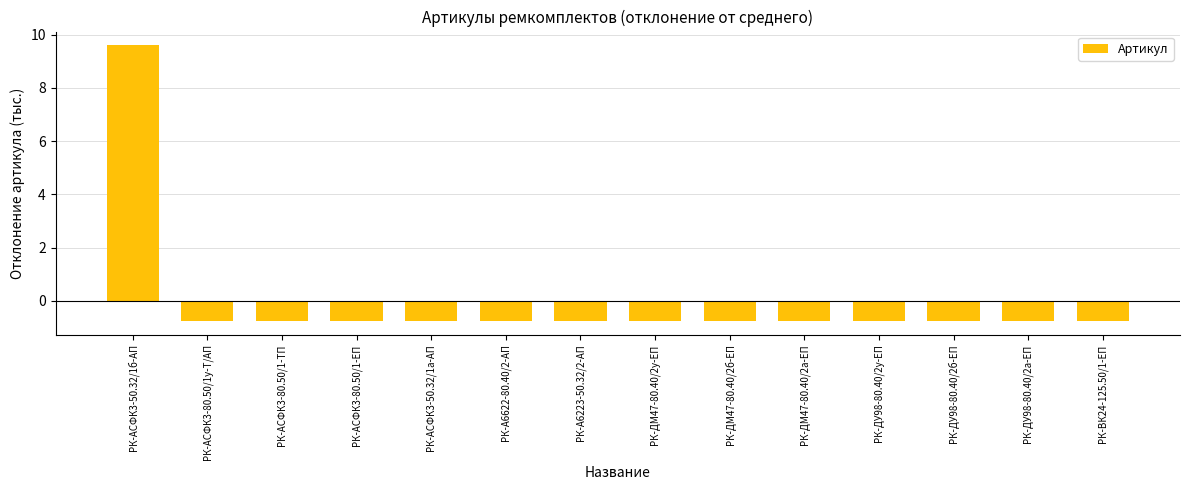

Reading right to left, extract all data points from this chart.

РК-ВК24-125.50/1-ЕП=-0.7	РК-ДУ98-80.40/2а-ЕП=-0.7	РК-ДУ98-80.40/2б-ЕП=-0.7	РК-ДУ98-80.40/2у-ЕП=-0.7	РК-ДМ47-80.40/2а-ЕП=-0.7	РК-ДМ47-80.40/2б-ЕП=-0.7	РК-ДМ47-80.40/2у-ЕП=-0.7	РК-А6223-50.32/2-АП=-0.7	РК-А6622-80.40/2-АП=-0.7	РК-АСФК3-50.32/1а-АП=-0.7	РК-АСФК3-80.50/1-ЕП=-0.7	РК-АСФК3-80.50/1-ТП=-0.7	РК-АСФК3-80.50/1у-Т/АП=-0.7	РК-АСФК3-50.32/1б-АП=9.6